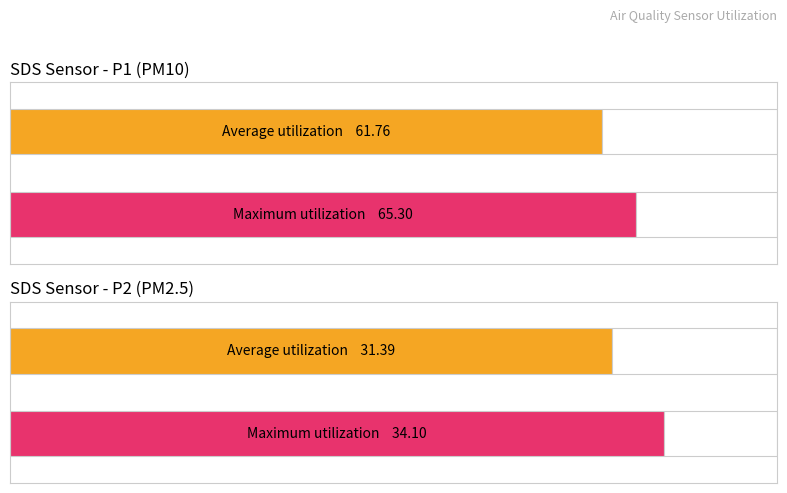

What is the average value of the SDS_P2 series?

31.4